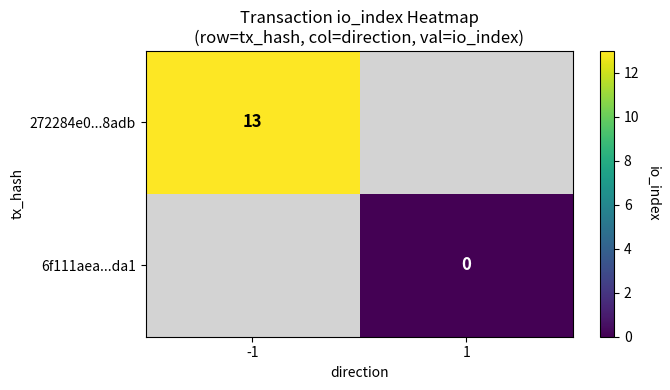

The 272284e0...8adb series shows 13 at -1. True or false?

True